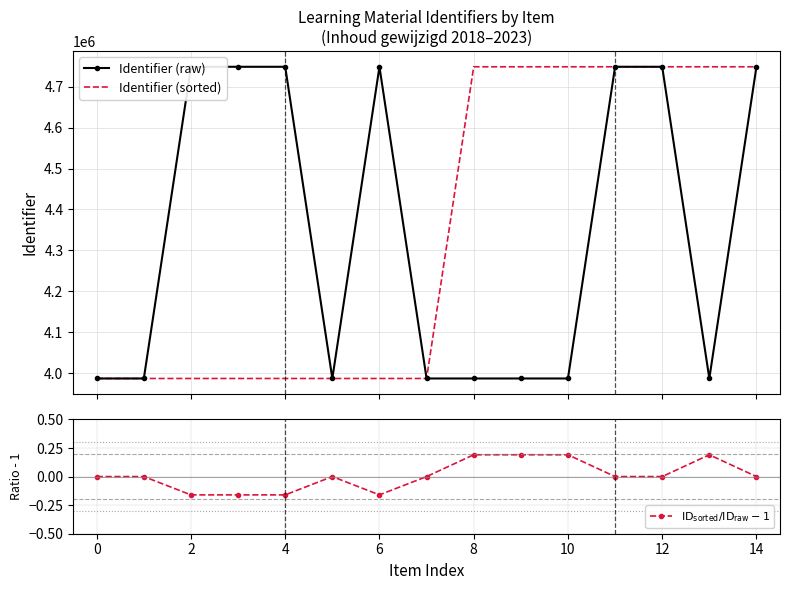

What is the maximum value for Identifier (raw)?

4748281